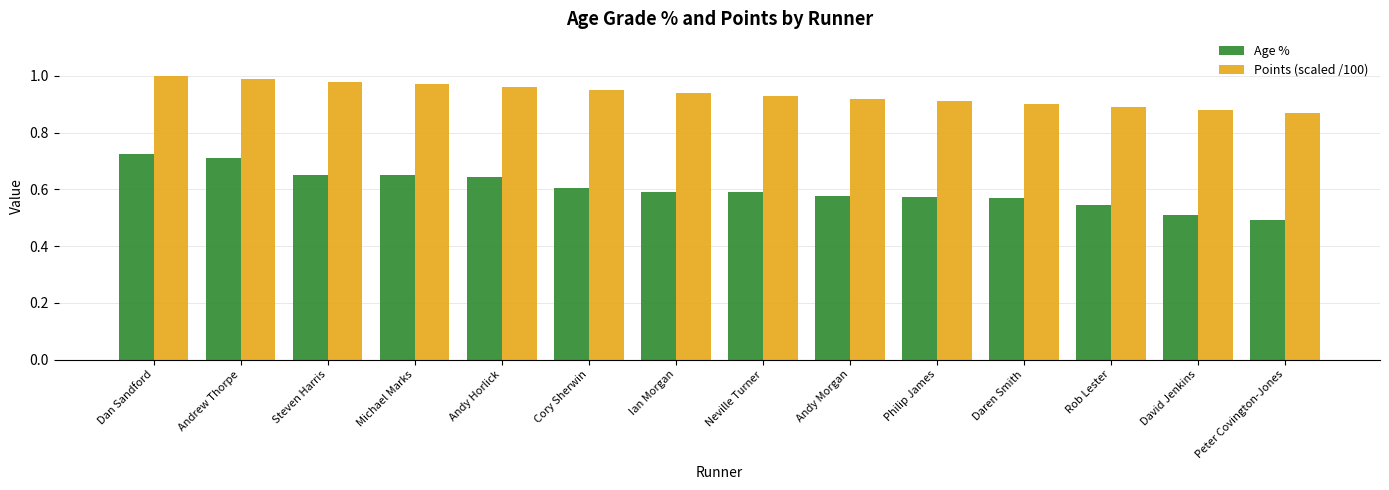

What is the sum of all Age % values?

8.4